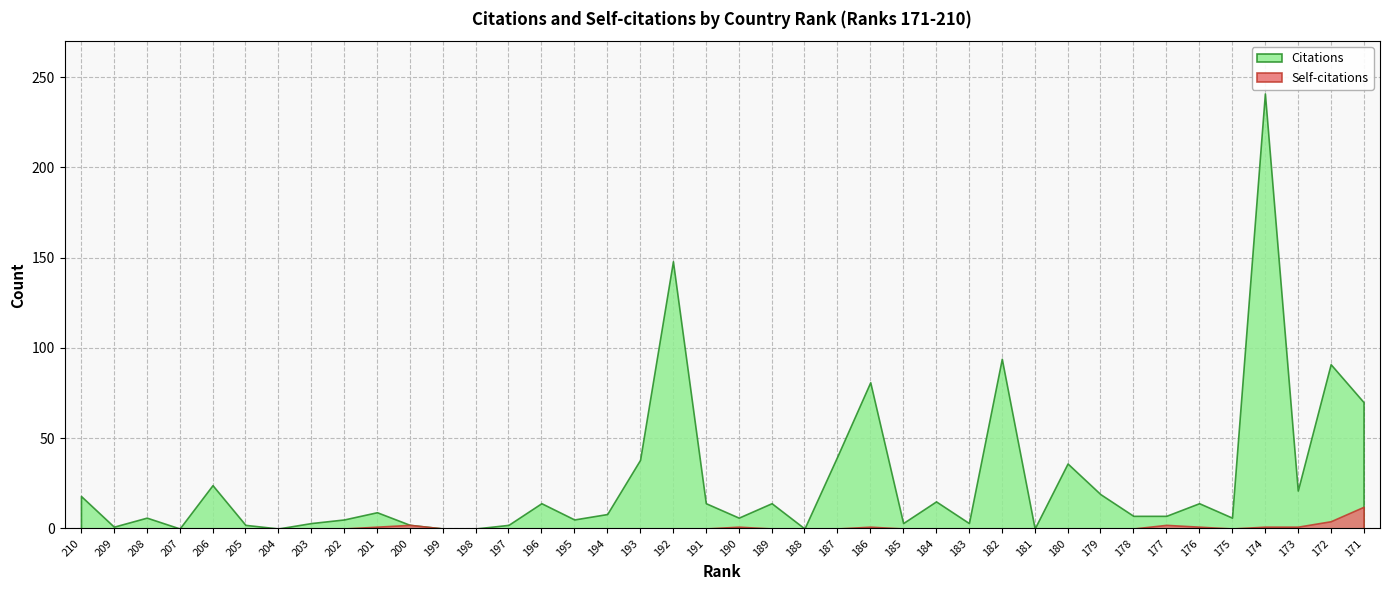

What is the difference between the Self-citations values at 174 and 185?

1